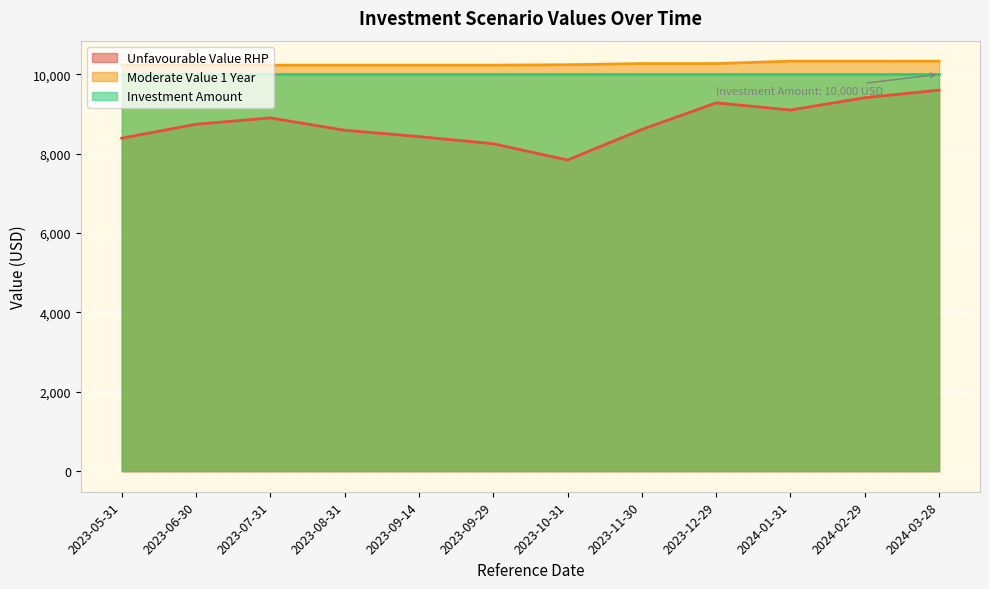

What position from the left is 2023-09-14?

5